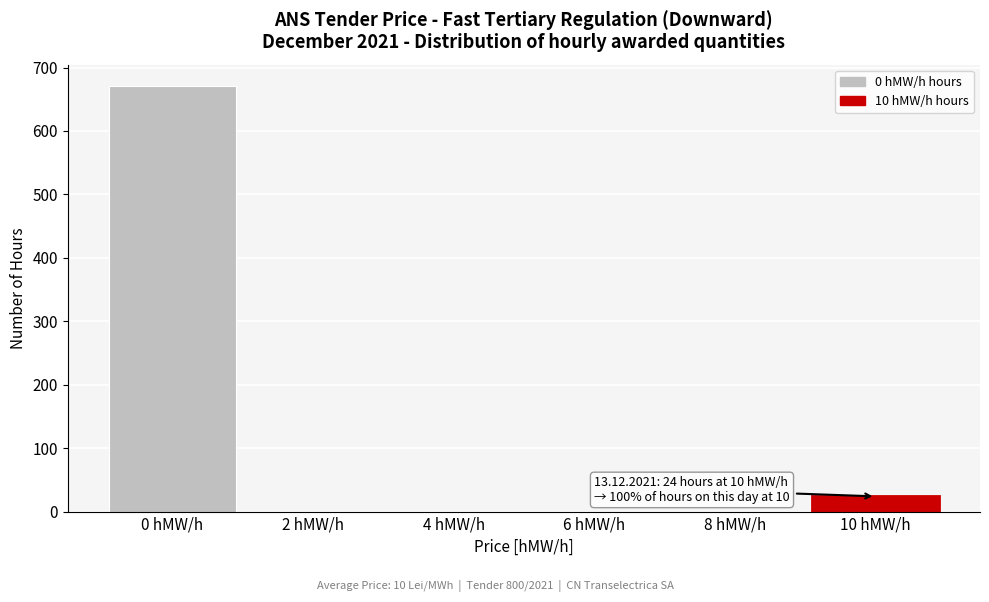

Reading right to left, list all the values displayed in this chart.

10 hMW/h=24	8 hMW/h=0	6 hMW/h=0	4 hMW/h=0	2 hMW/h=0	0 hMW/h=671